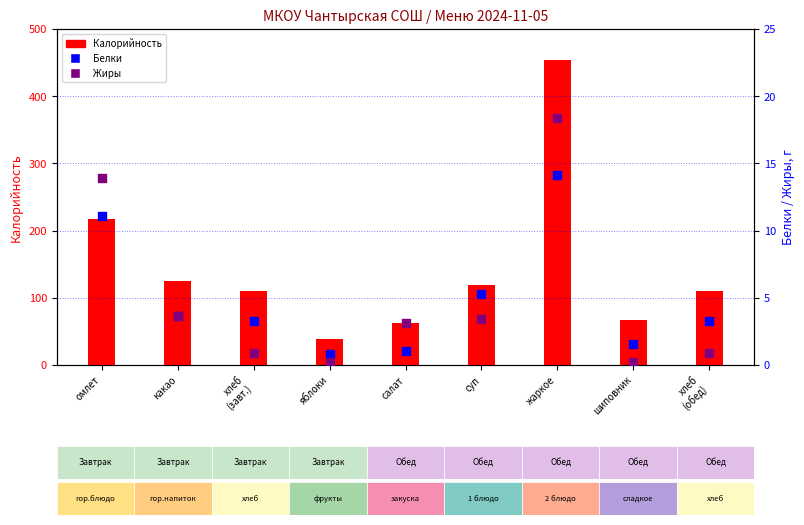

Which series contains the lowest Y value?

Жиры